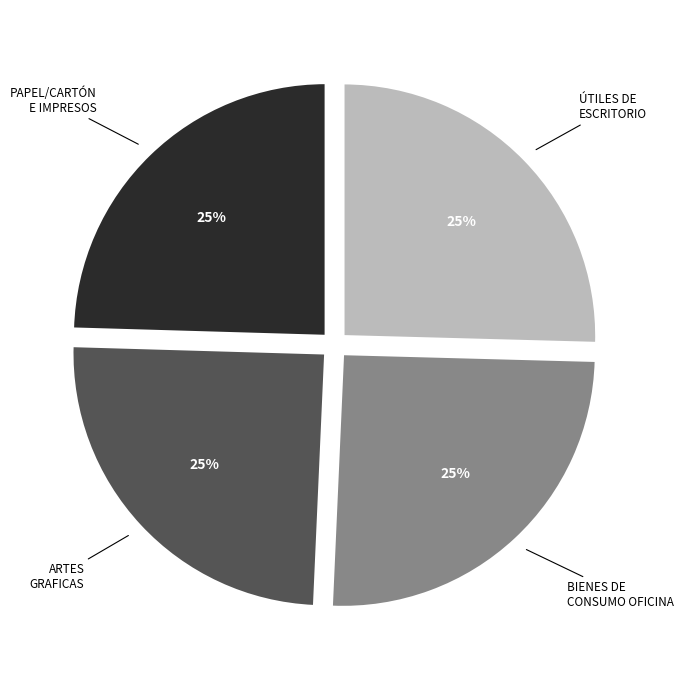

To the nearest percent, what is the average slice percentage?

25%